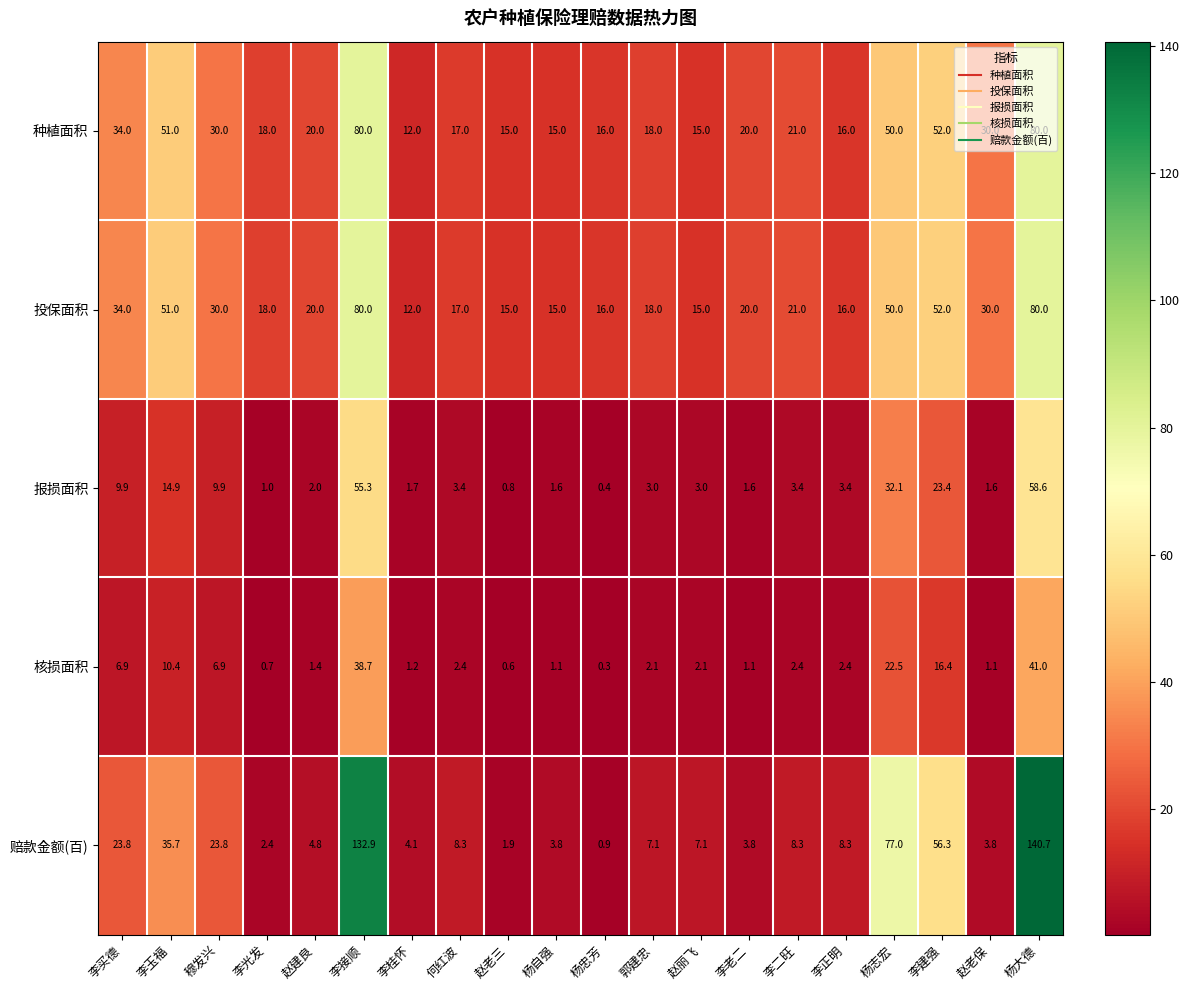

At which label is 核损面积 closest to 20?

杨志宏